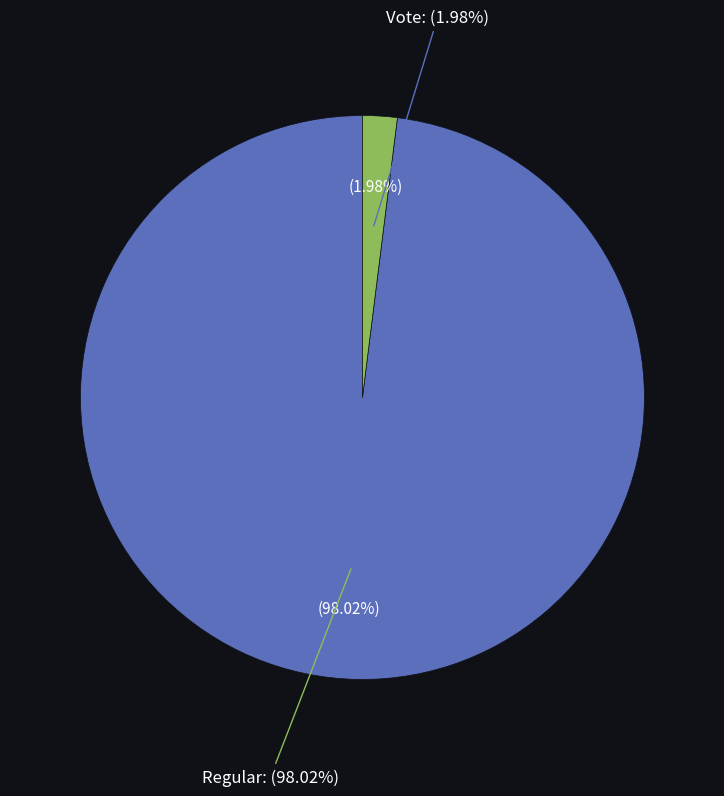

How many slices are in this pie chart?

2